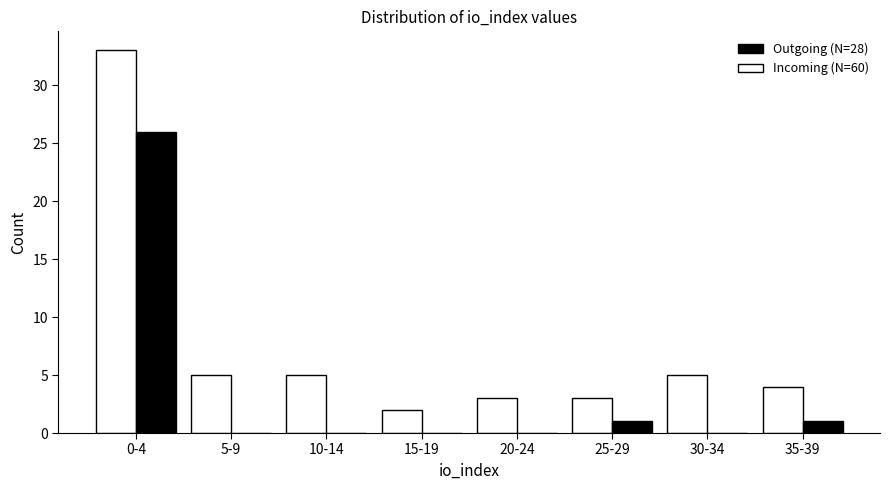

What is the greatest value displayed?

33